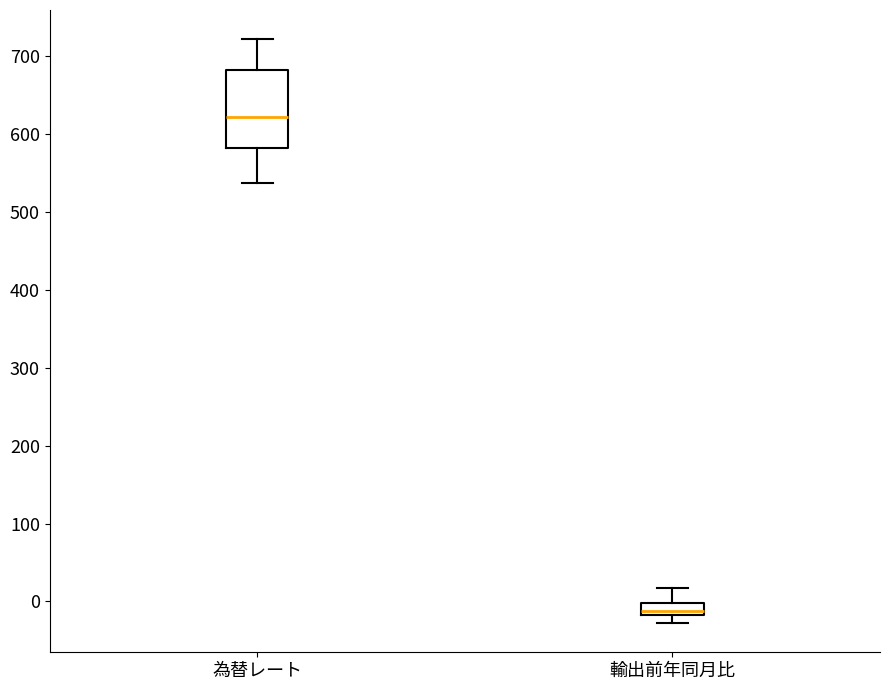

Where does the lower whisker of the box for 為替レート end on the y-axis? The values are not printed on the chart, so give them approximately, as read against the axis.

540